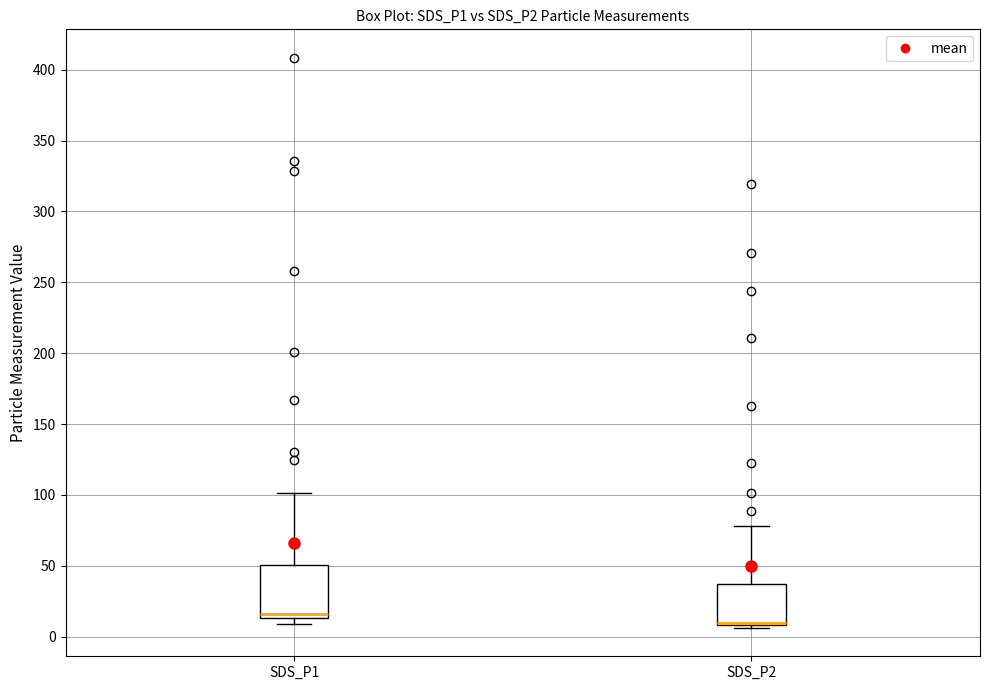

Comparing the boxes themselves (not the whiskers), which one is the tallest?

SDS_P1